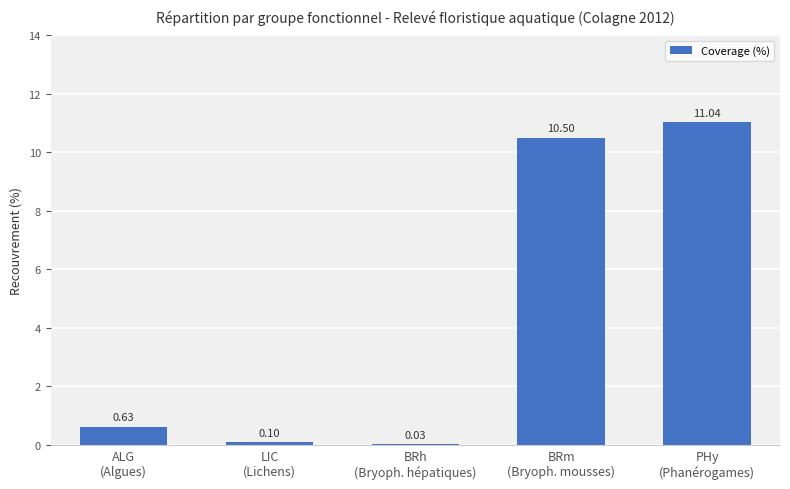

What is the sum of all values?

22.3